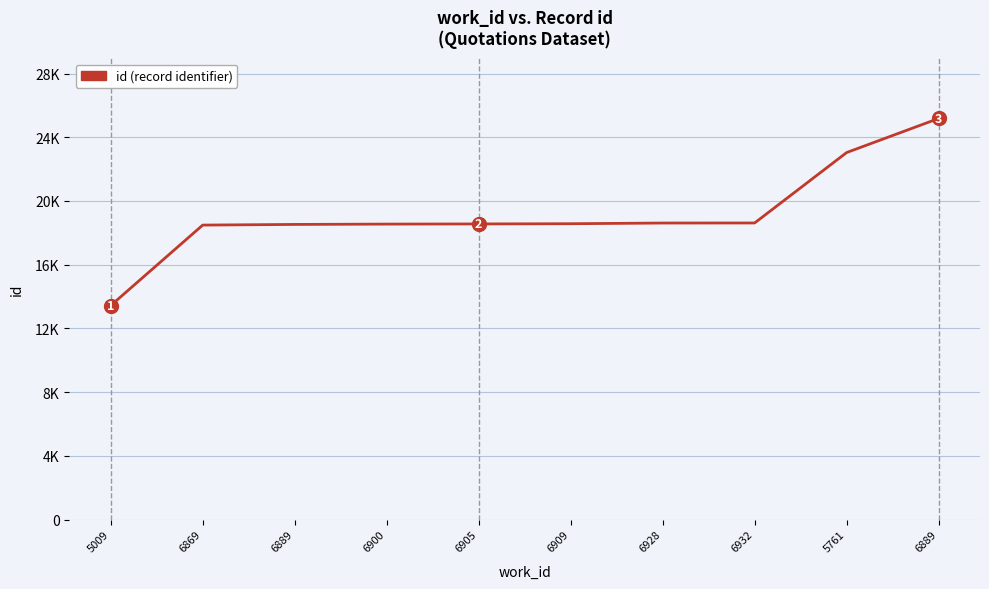

Is it true that the value at 6900 is 4308?

False